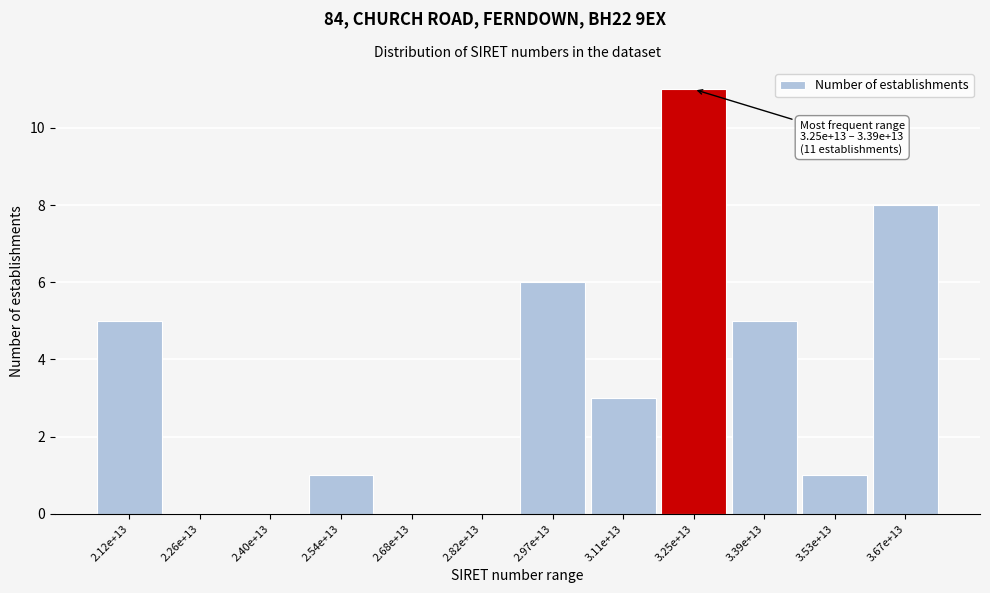

Reading right to left, transcribe all the data shown in this chart.

3.67e+13=8	3.53e+13=1	3.39e+13=5	3.25e+13=11	3.11e+13=3	2.97e+13=6	2.82e+13=0	2.68e+13=0	2.54e+13=1	2.40e+13=0	2.26e+13=0	2.12e+13=5